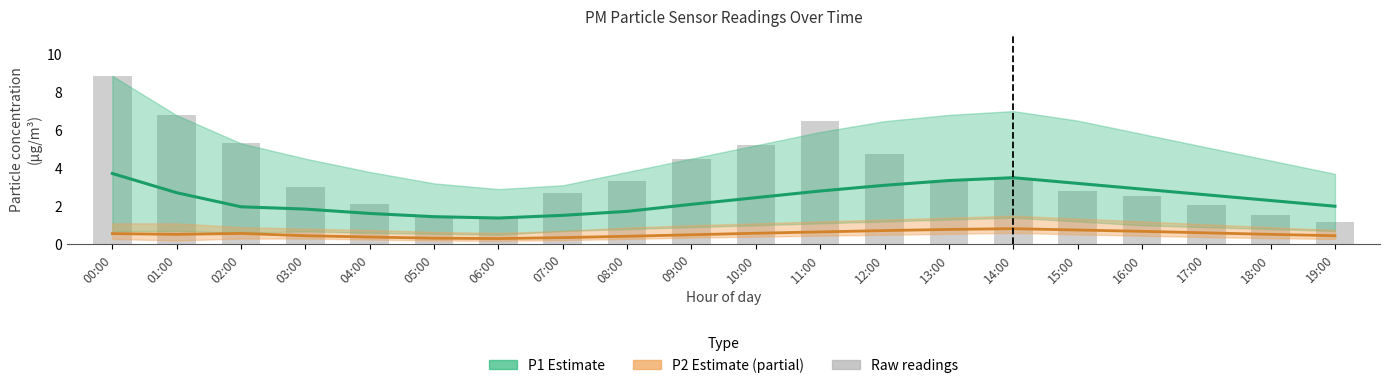

Reading left to right, transcribe all the data shown in this chart.

P1 Estimate: 3.7	2.7	2.0	1.9	1.6	1.4	1.4	1.5	1.7	2.1	2.5	2.8	3.1	3.4	3.5	3.2	2.9	2.6	2.3	2.0
P2 Estimate (partial): 0.6	0.5	0.6	0.5	0.4	0.3	0.3	0.3	0.4	0.5	0.6	0.7	0.7	0.8	0.8	0.8	0.7	0.6	0.5	0.5